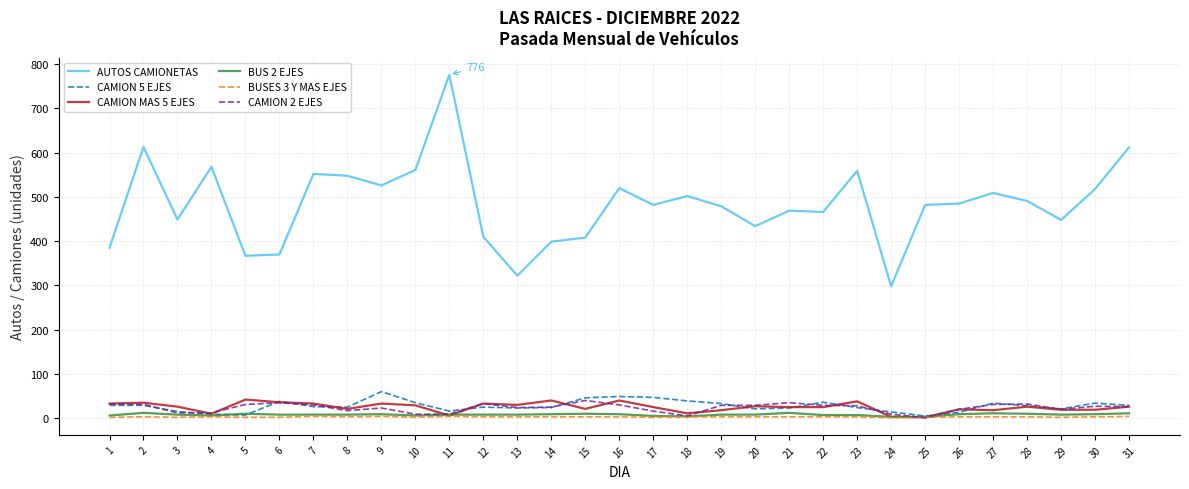

Between 4 and 11, which series saw the biggest shift?

AUTOS CAMIONETAS